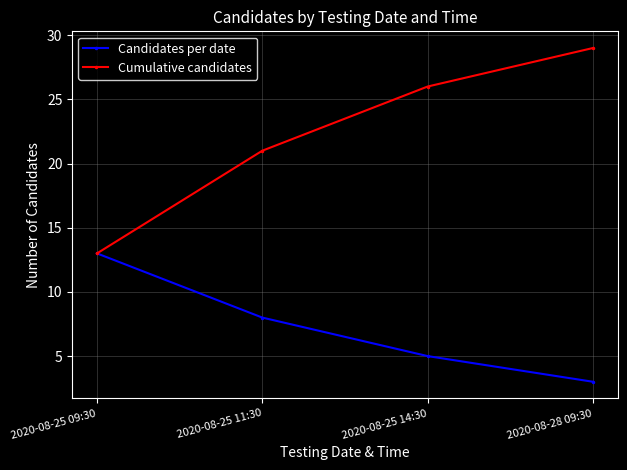

What is the smallest value displayed?

3